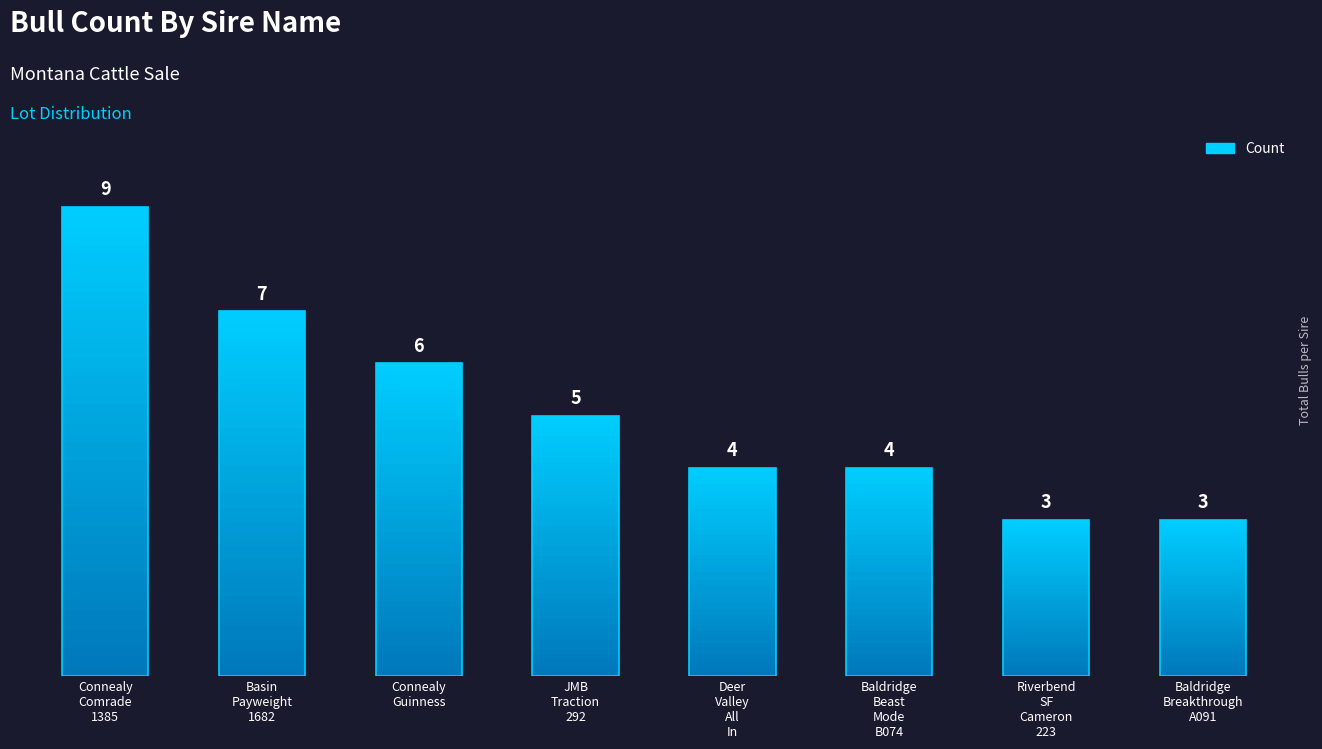

What is the approximate value at Connealy
Comrade
1385?

9